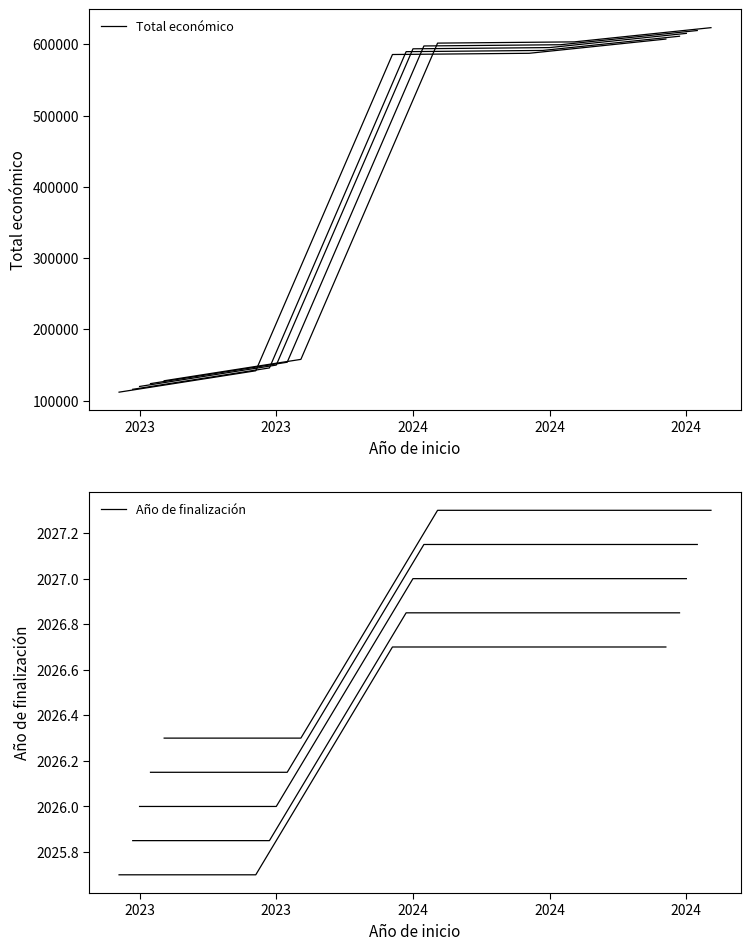

True or false: Total económico and Año de finalización intersect in this chart.

False